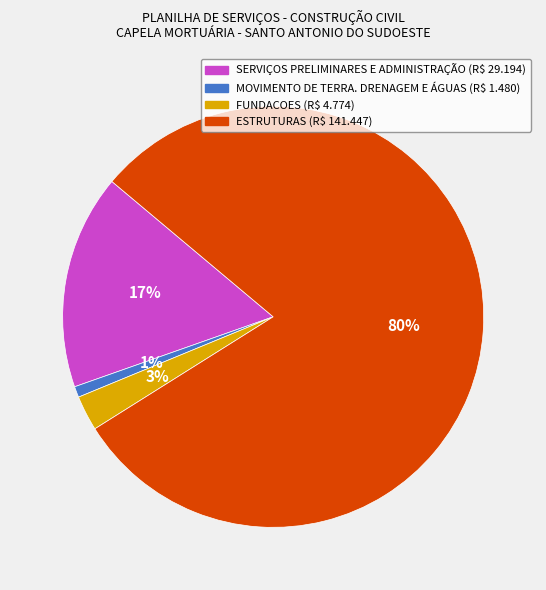

To the nearest percent, what is the average slice percentage?

25%